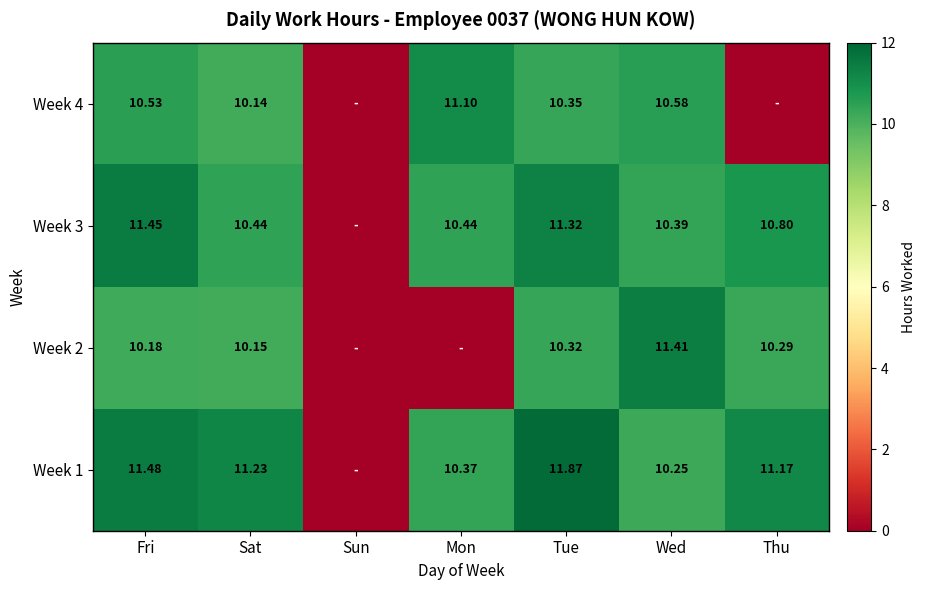

Is the value of Week 1 at Thu greater than the value of Week 3 at Fri?

No